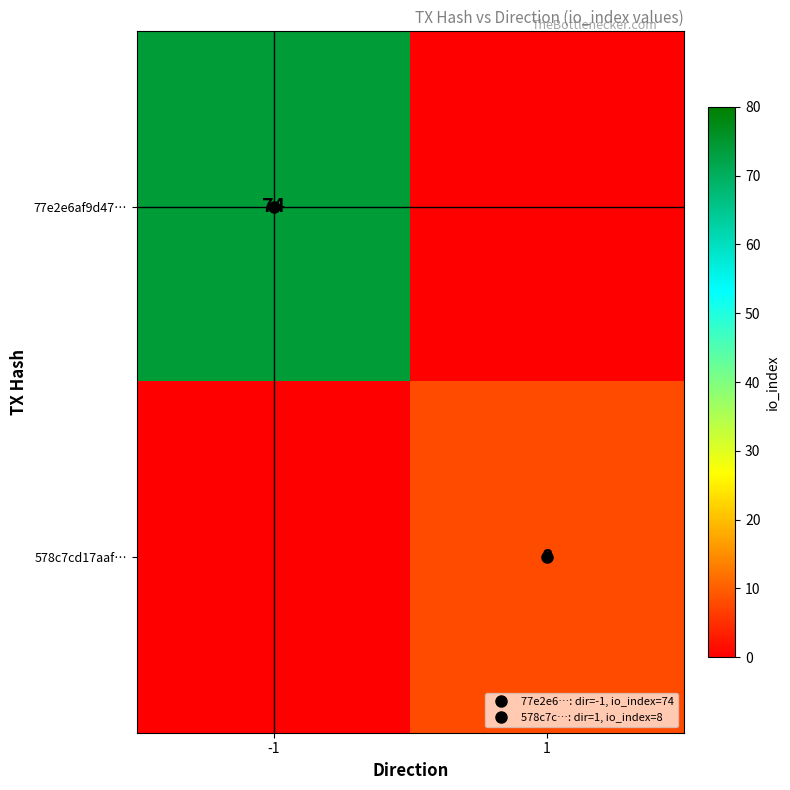

List the labels in order of 578c7cd17aaf… value, largest first.

1, -1